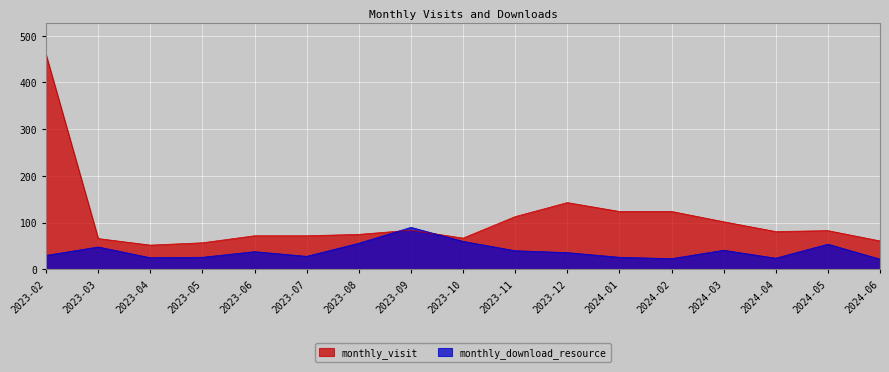

How many lines are shown in the chart?

2